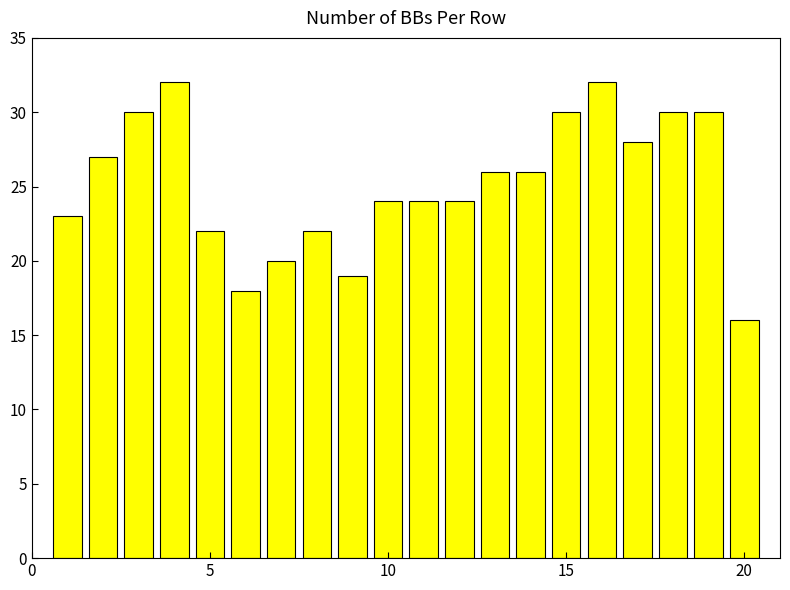

What is the greatest value displayed?

32